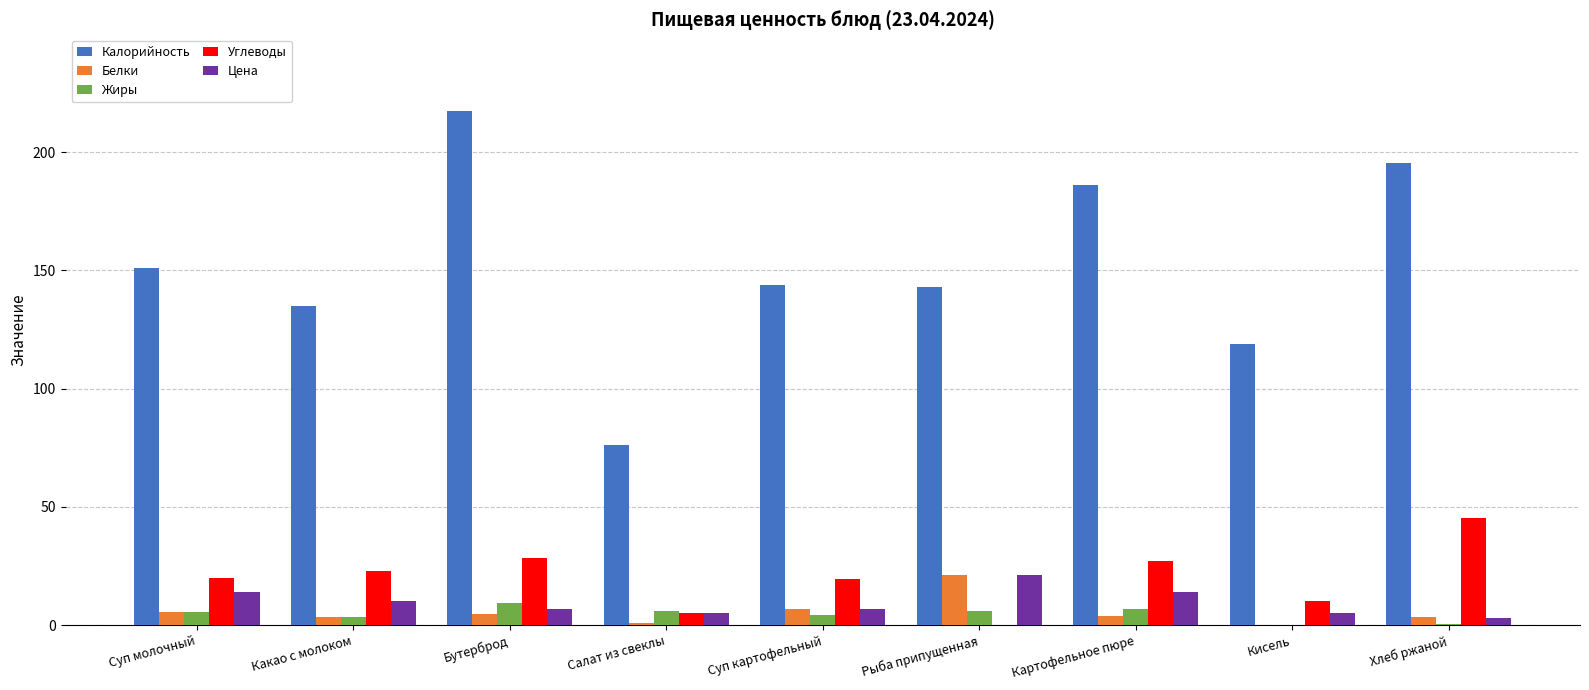

What is the highest value of the Жиры series?

9.2